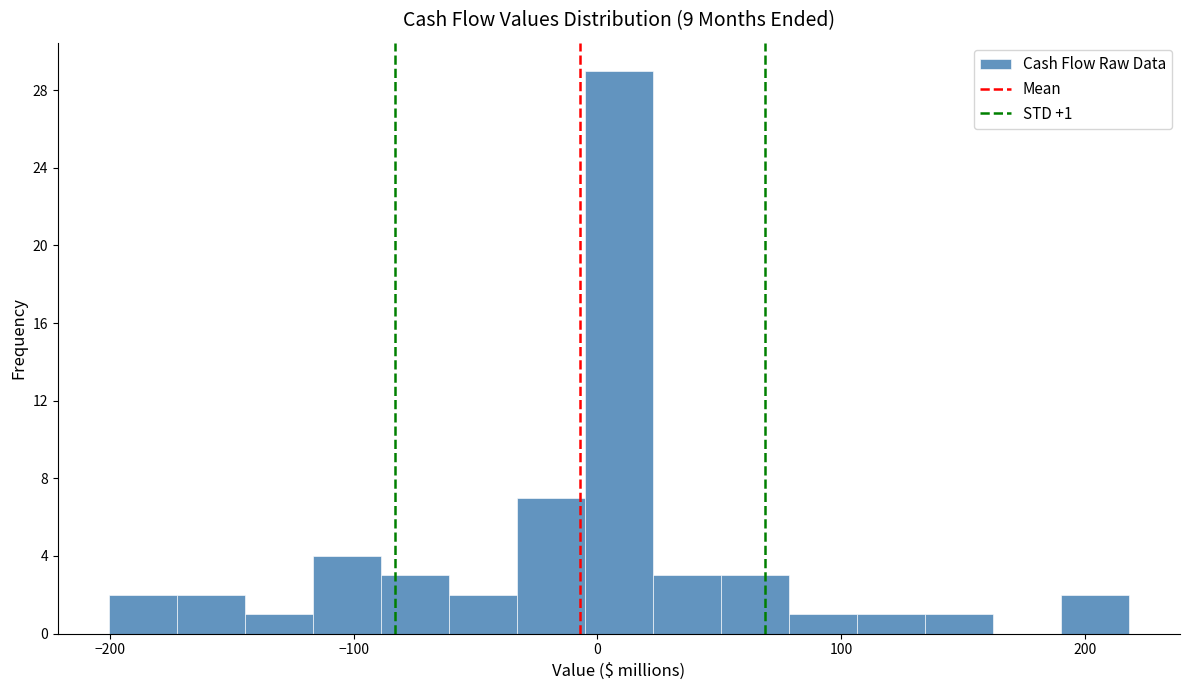

Read against the x-axis, roughly where is the centre of the tallest bar?

10